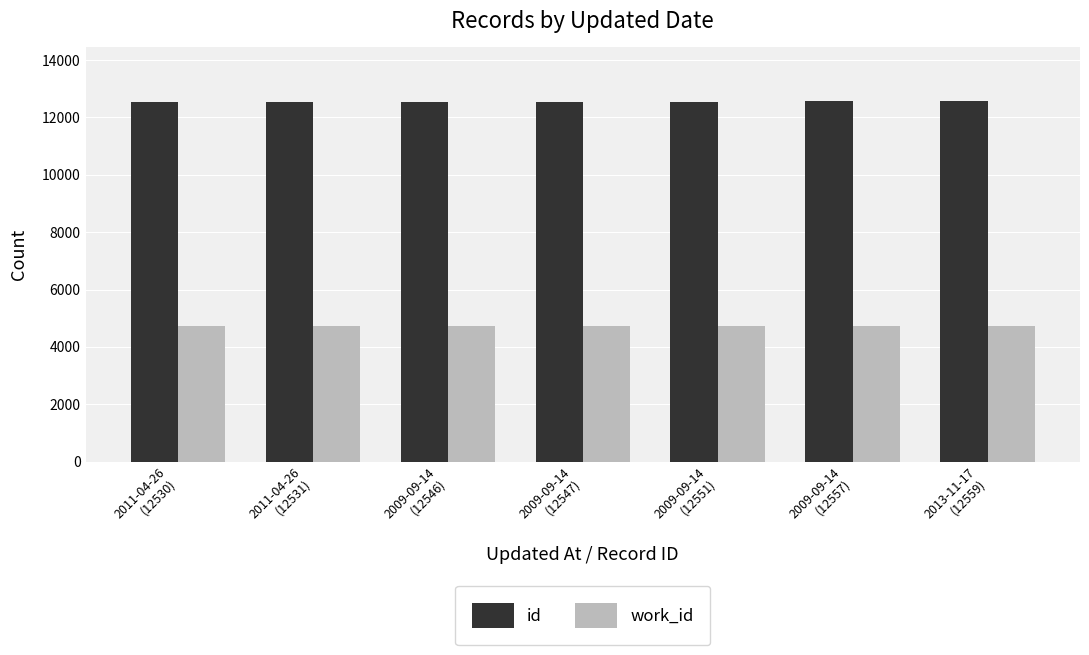

What is the total value across all series at 2009-09-14
(12557)?

17300